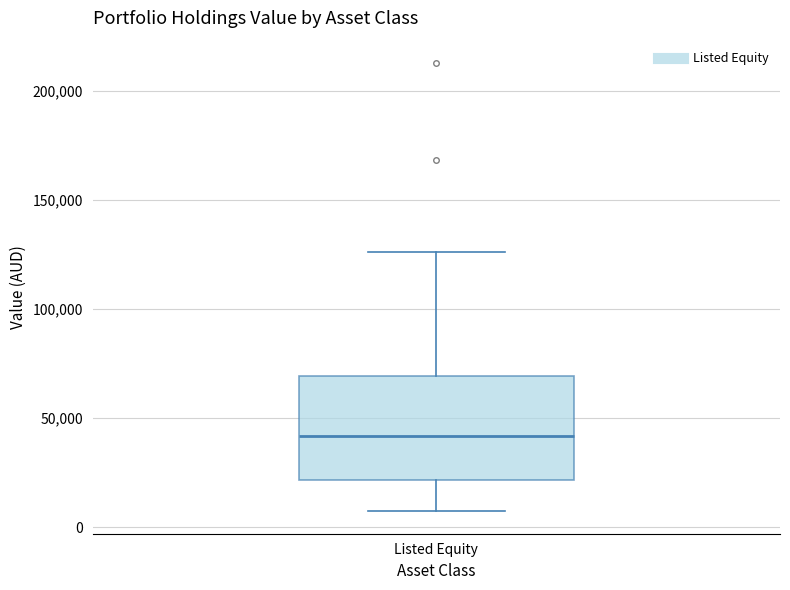

Transcribe this box plot: give where the median line is, the range the box spans, and where the two whiskers end, as read against the y-axis. The values are not printed on the chart, so give them approximately, as read against the axis.

median 40000, box 20000 to 70000, whiskers 5000 to 125000